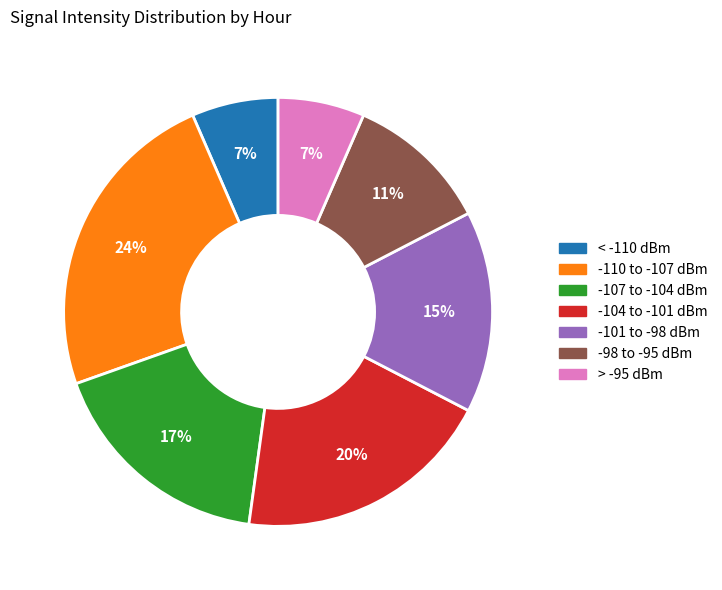

Is there any slice that represents more than half of the pie?

No